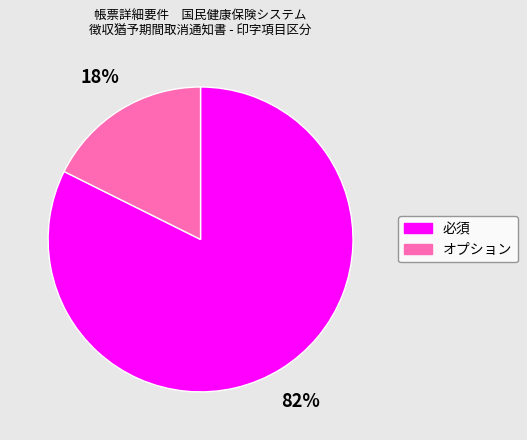

True or false: 必須 accounts for 69% of the total.

False